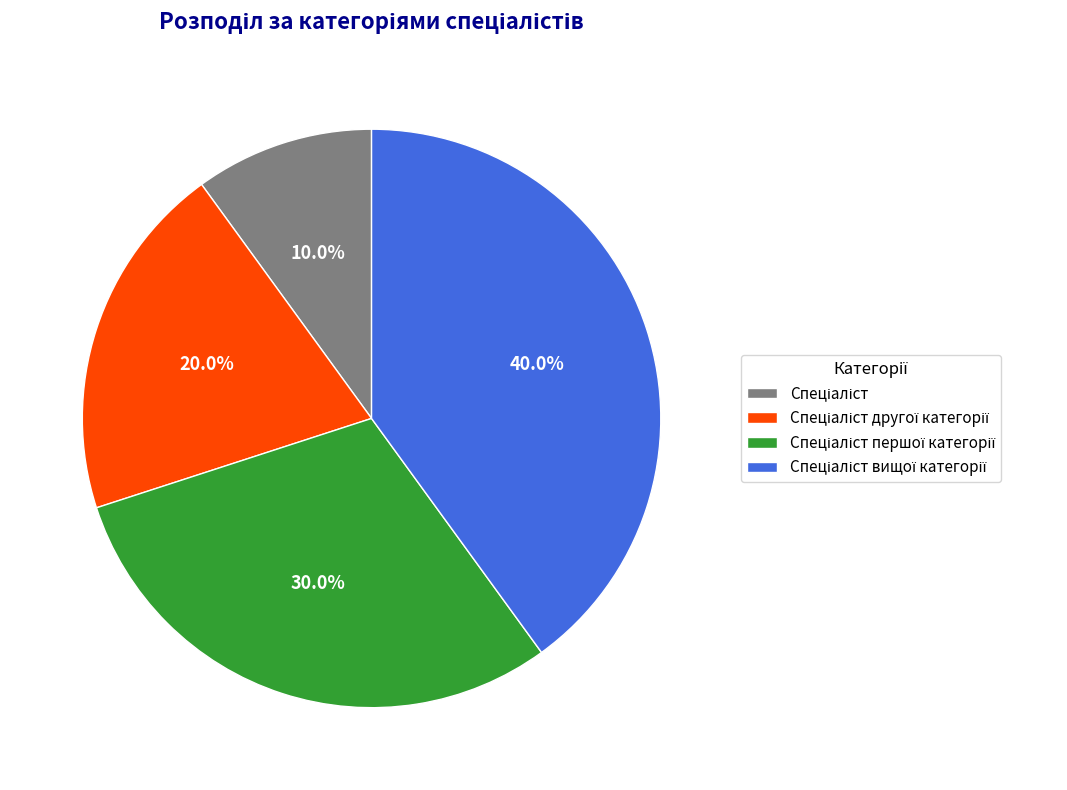

How many segments does this pie chart have?

4